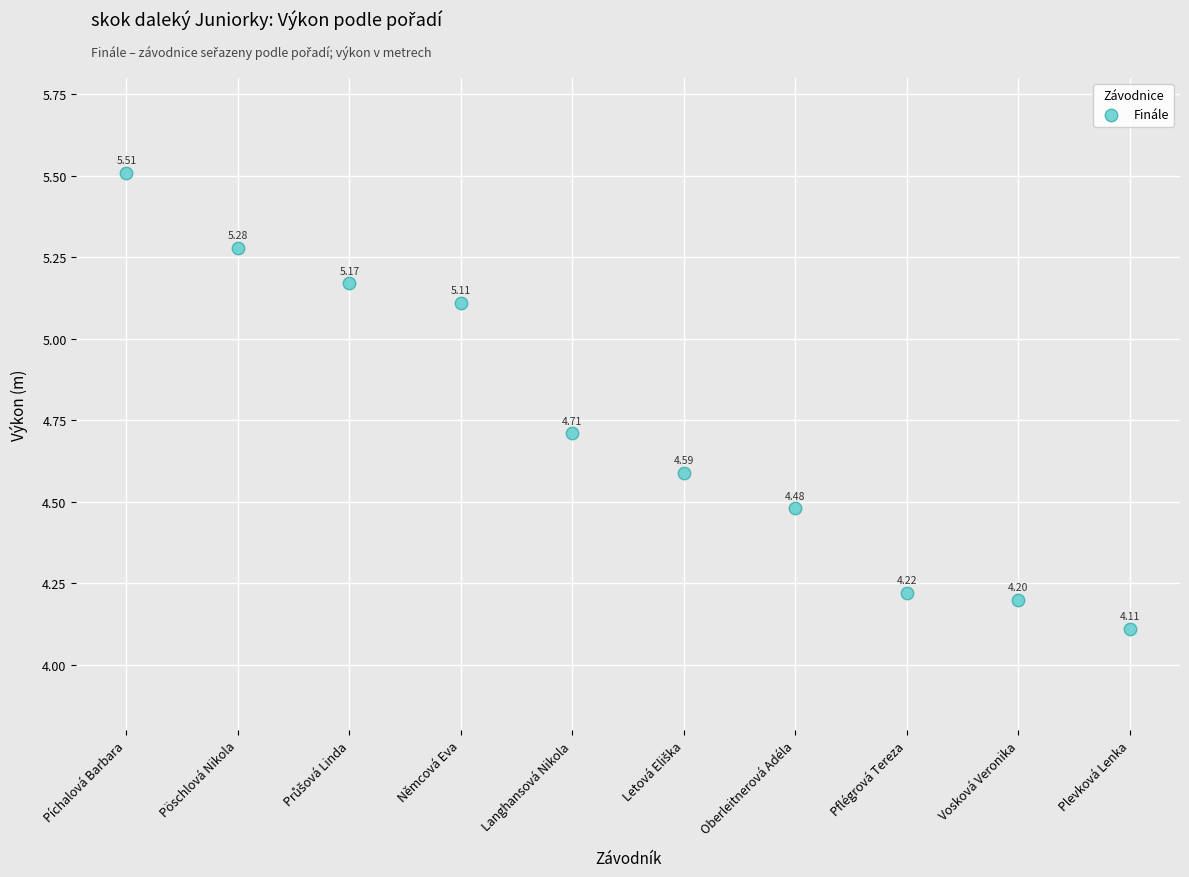

What is the average Y value?

4.7